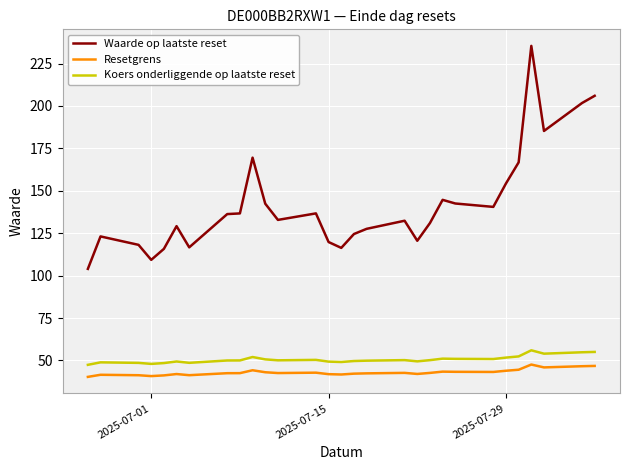

What is the smallest value displayed?

40.3